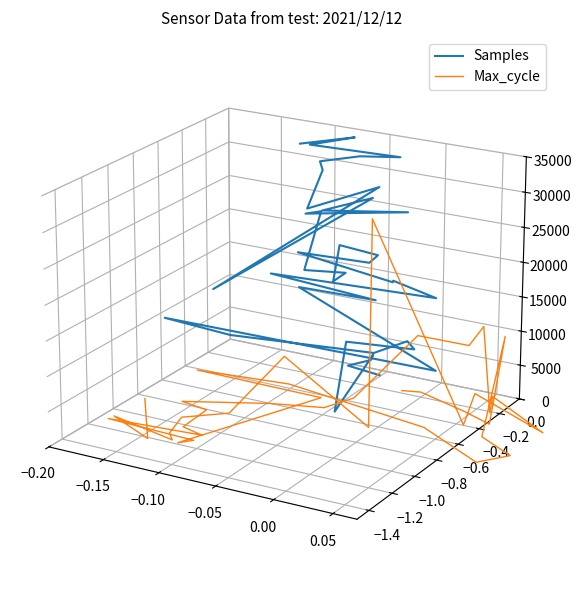

Which series has the largest total across all categories?

Samples